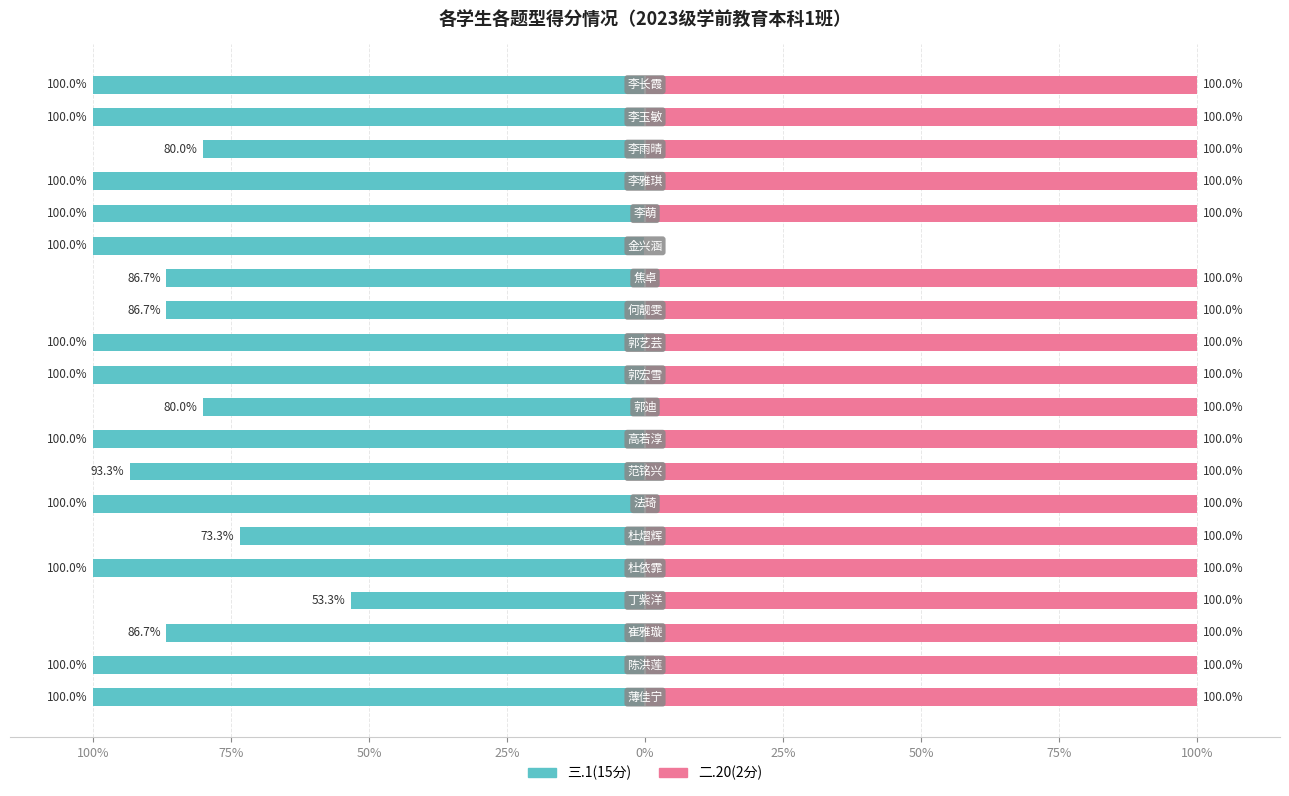

Is it true that 二.20(2分) equals 100.0 at 75%?

True